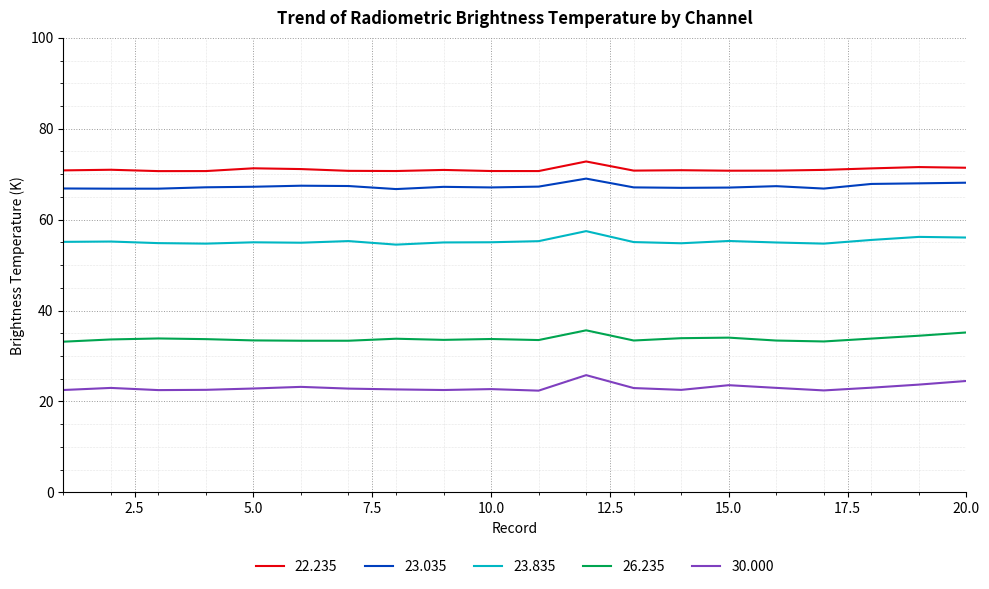

What is the maximum value shown in the chart?

72.8